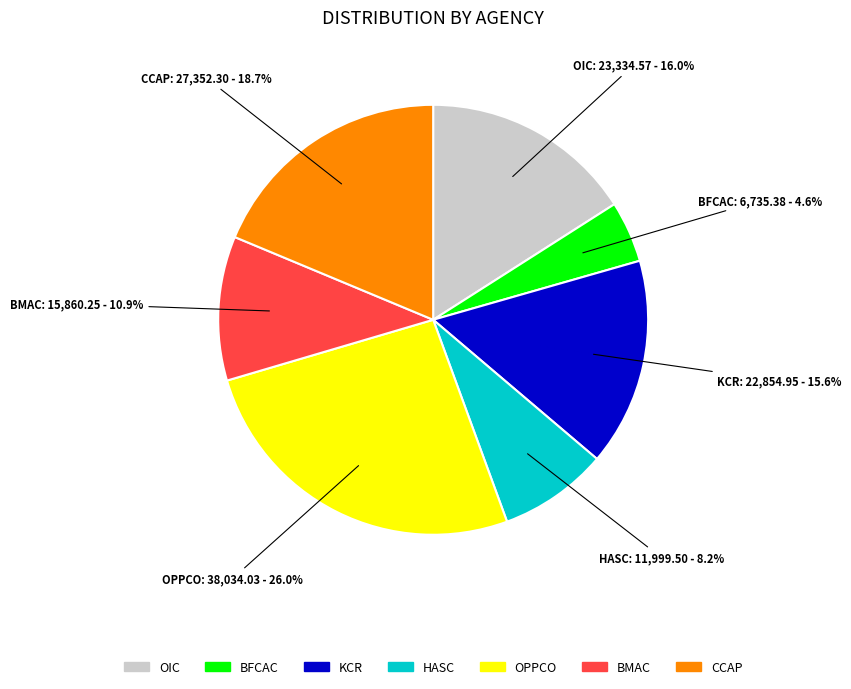

How many slices are in this pie chart?

7